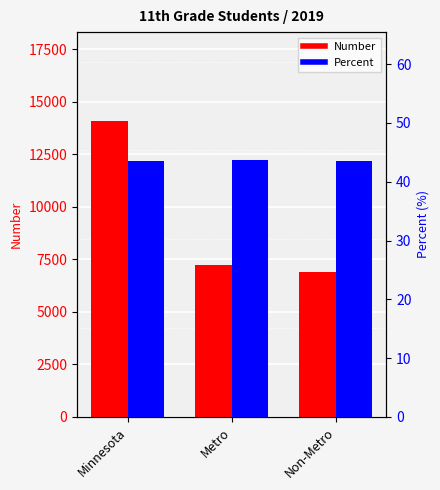

What are all the series names shown in the legend?

Number, Percent